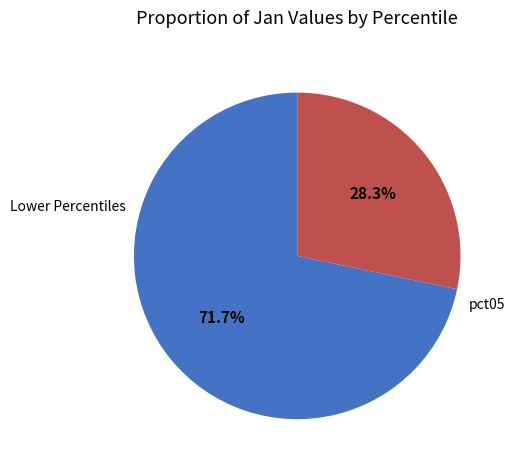

Is there a majority slice in this chart?

Yes